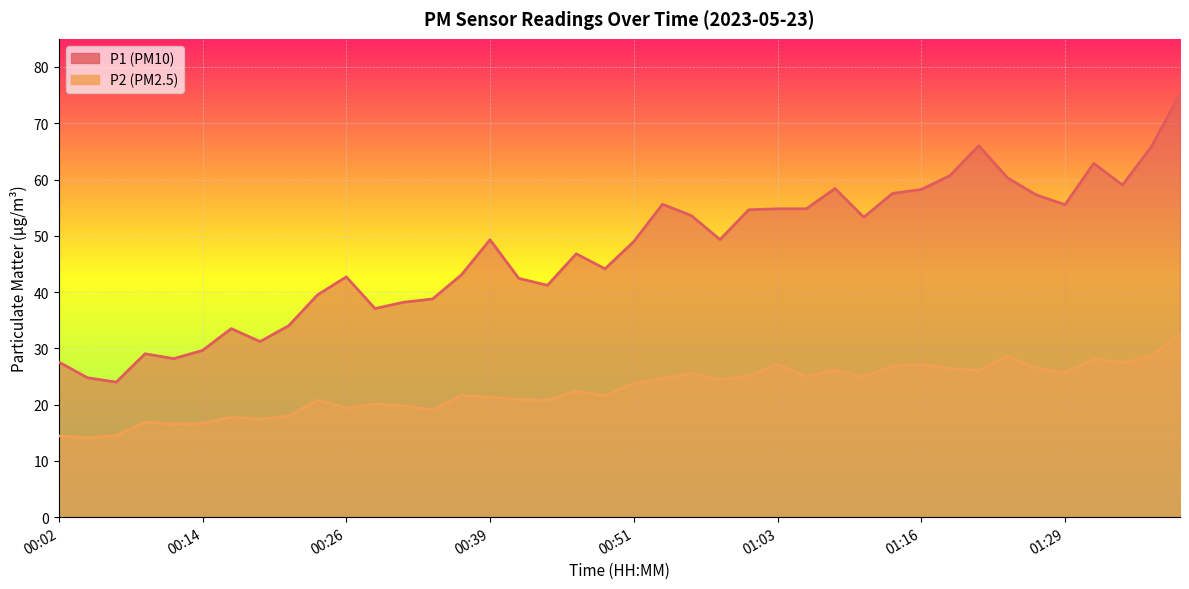

Which series has the widest spread of values?

P1